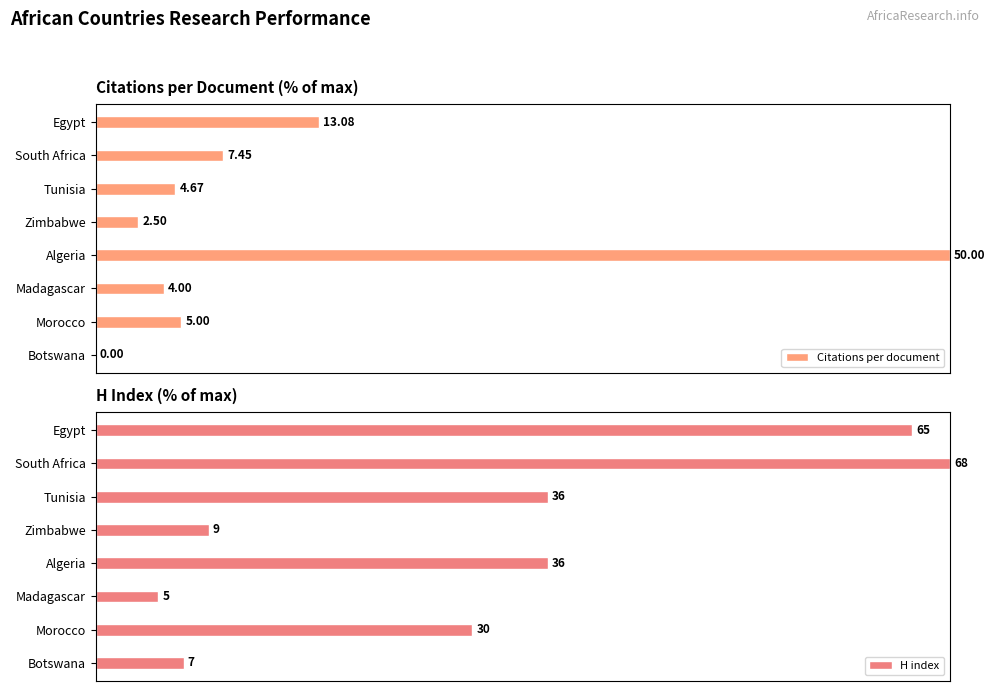

Rank the categories by Citations per document value from highest to lowest.

4, 0, 1, 6, 2, 5, 3, 7